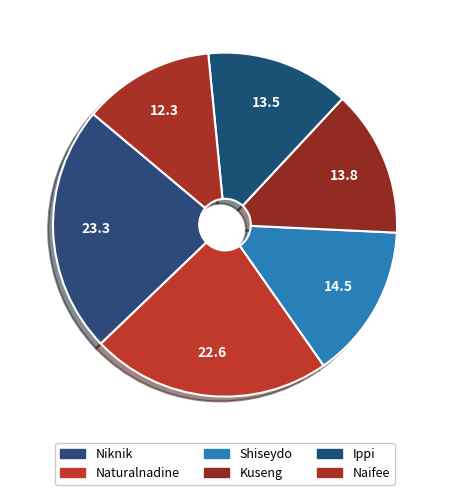

Is Naturalnadine the majority of the pie?

No